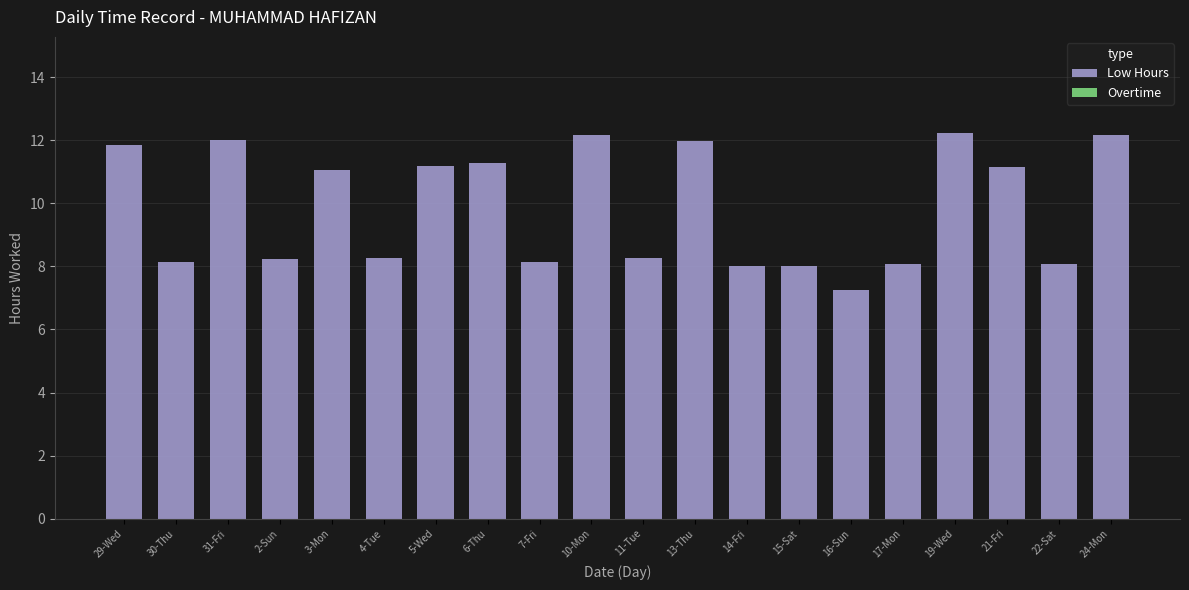

What is the label of the 16th bar from the left?

17-Mon